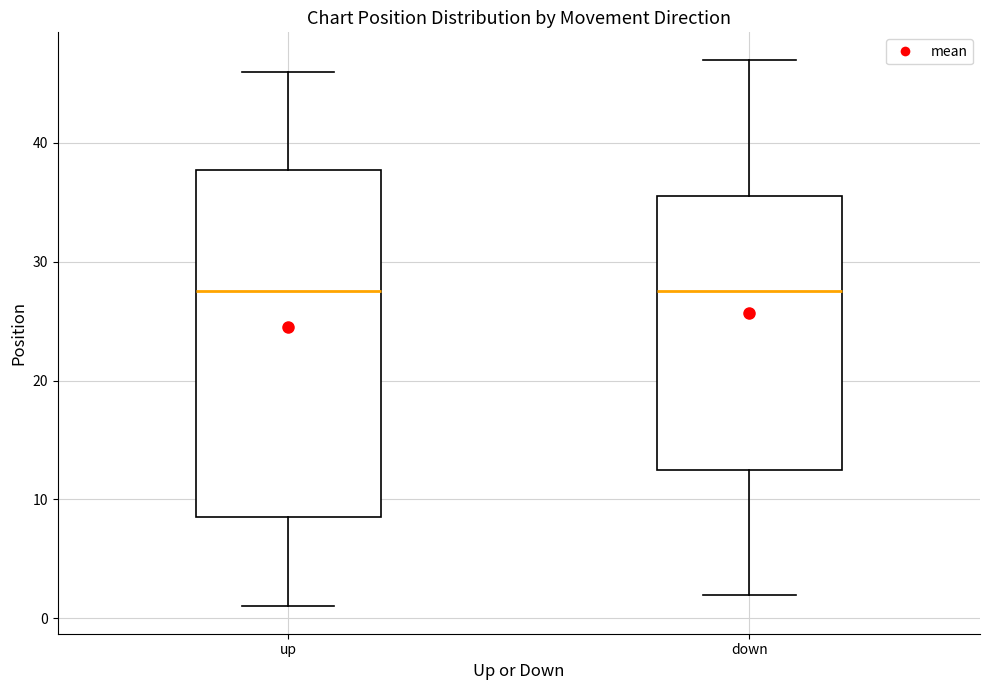

Where does the median line of the box for down sit on the y-axis? The values are not printed on the chart, so give them approximately, as read against the axis.

28